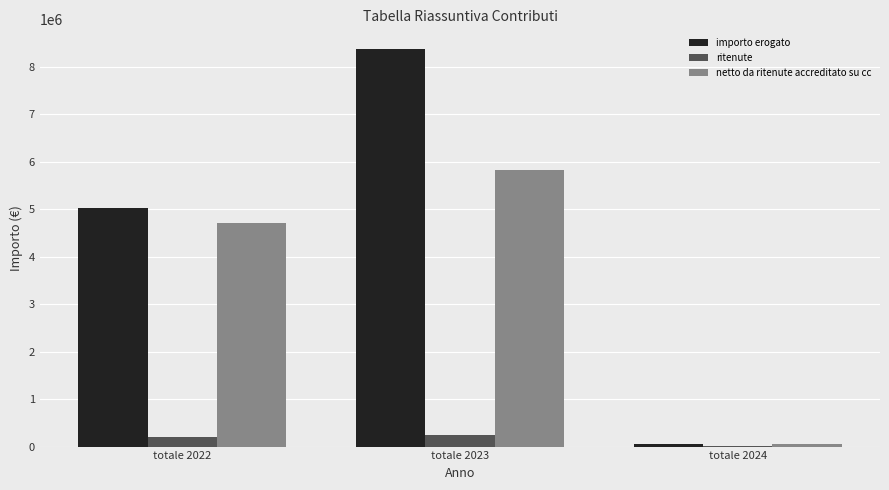

At which category is the sum across all series the highest?

totale 2023